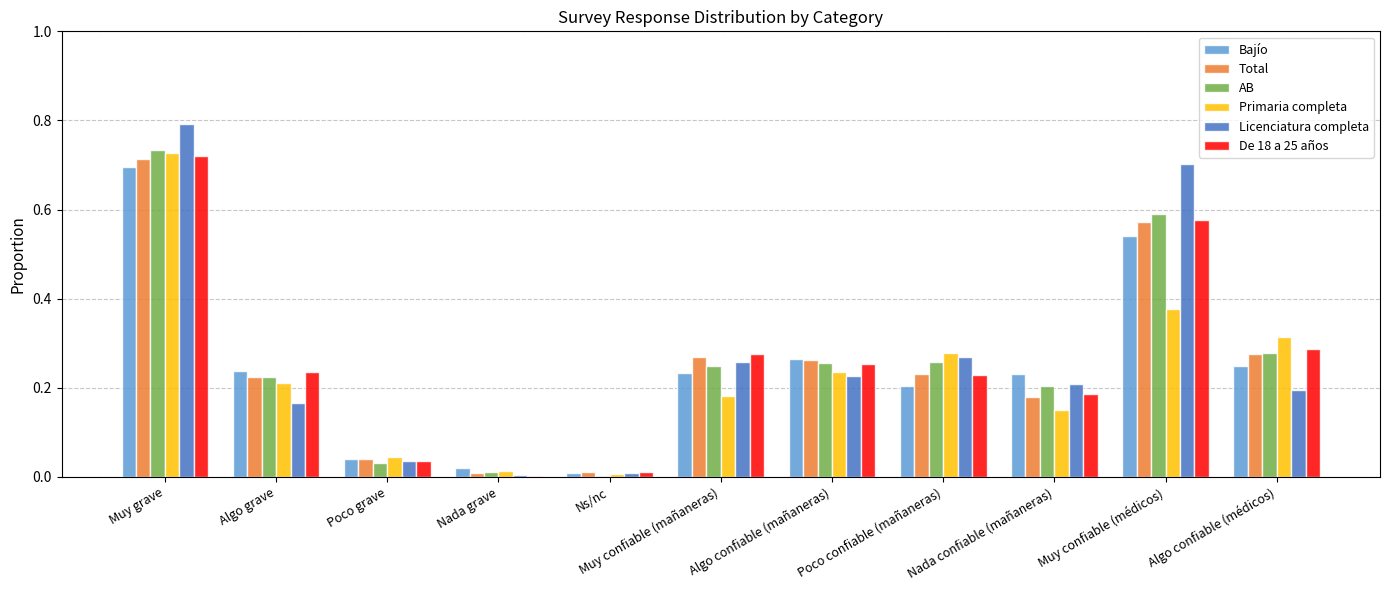

The AB series shows 0.1 at Poco confiable (mañaneras). True or false?

False